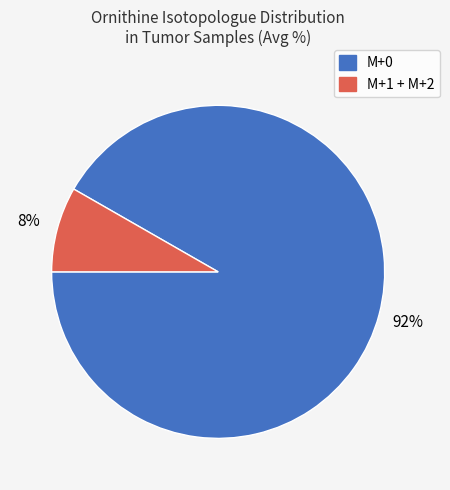

To the nearest percent, what is the average slice percentage?

50%